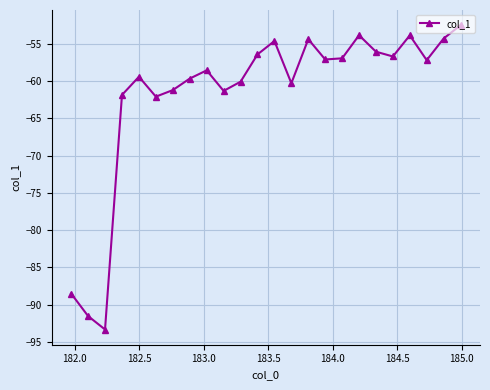

What is the greatest value displayed?

-52.5